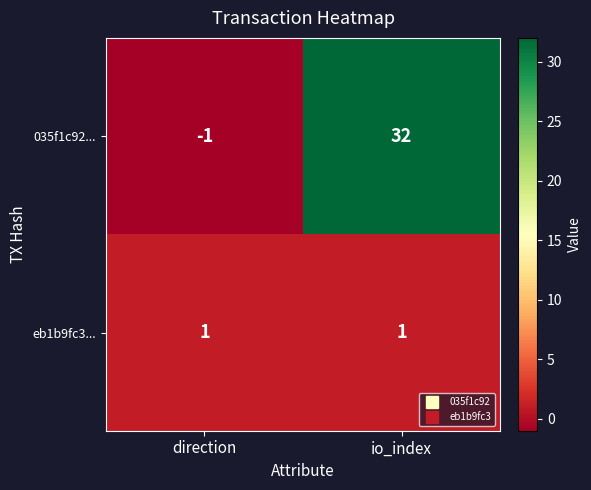

Reading right to left, list all the values displayed in this chart.

035f1c92...: 32	-1
eb1b9fc3...: 1	1